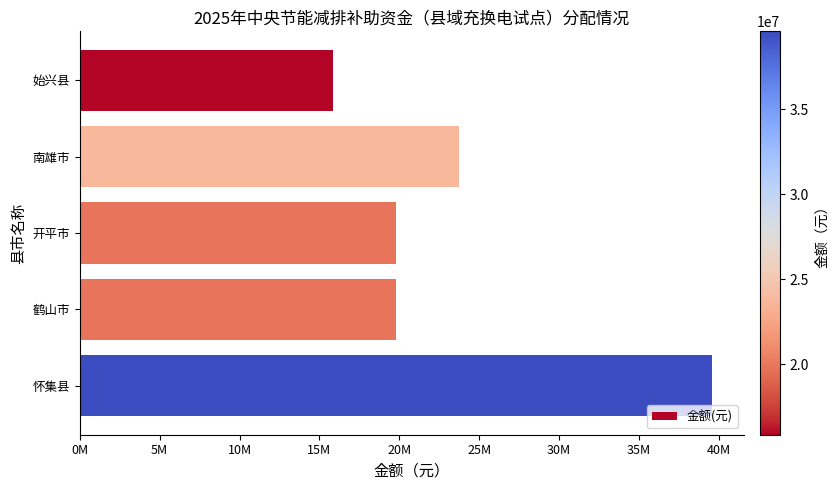

Which label corresponds to the largest value in the chart?

怀集县